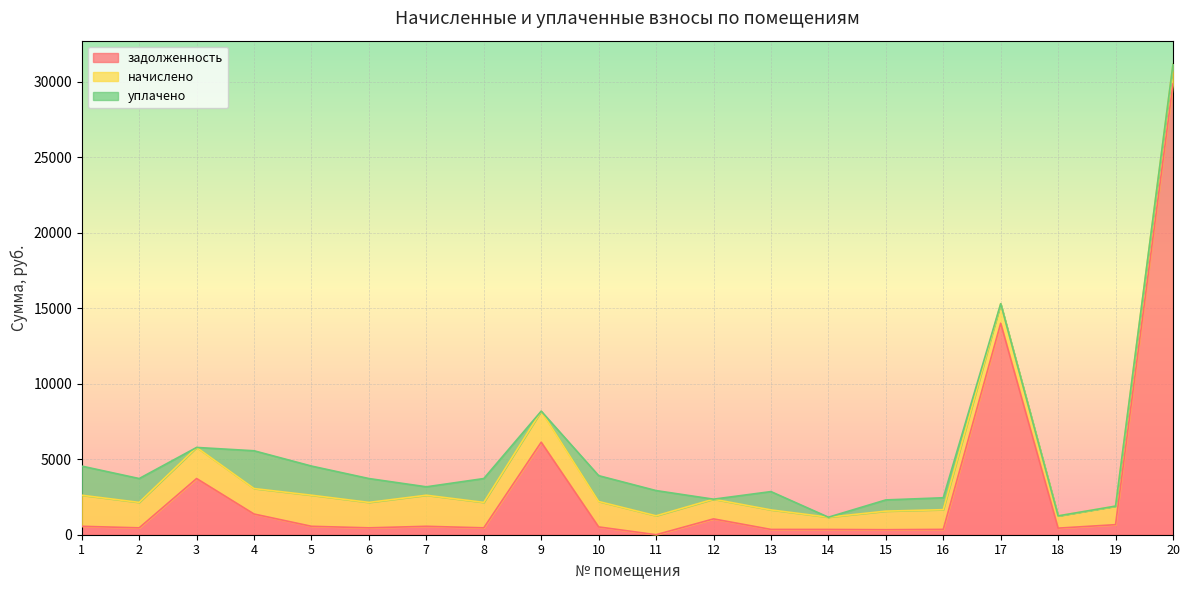

What is the highest value of the начислено series?

2059.2